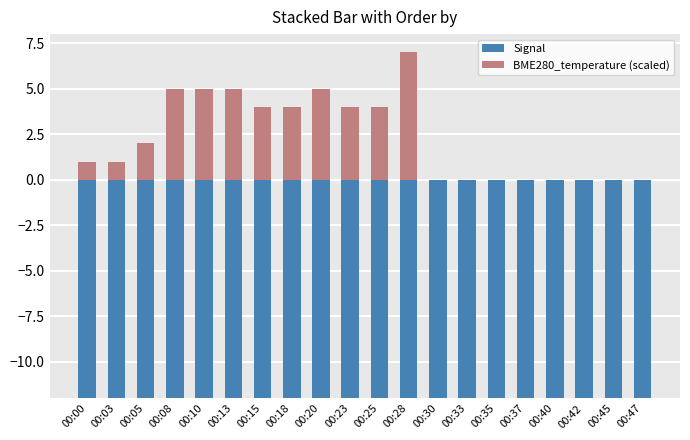

Rank the series by their maximum value, from highest to lowest.

BME280_temperature (scaled), Signal